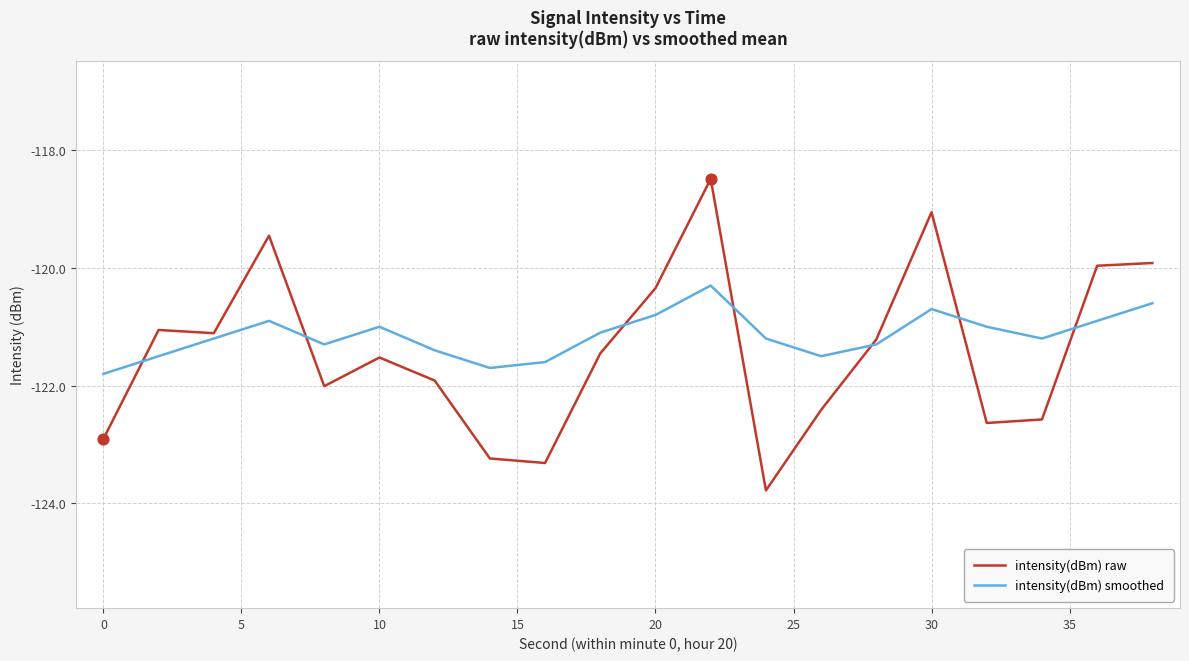

Rank the series by their maximum value, from lowest to highest.

intensity(dBm) smoothed, intensity(dBm) raw